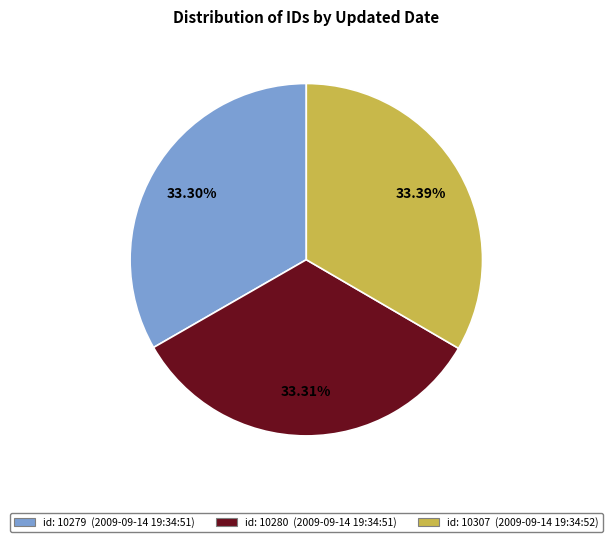

Does any single category account for the majority?

No